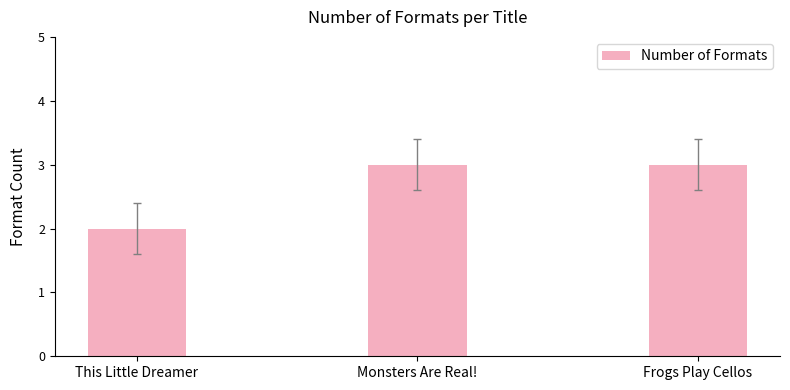

How many distinct data groups are displayed?

1